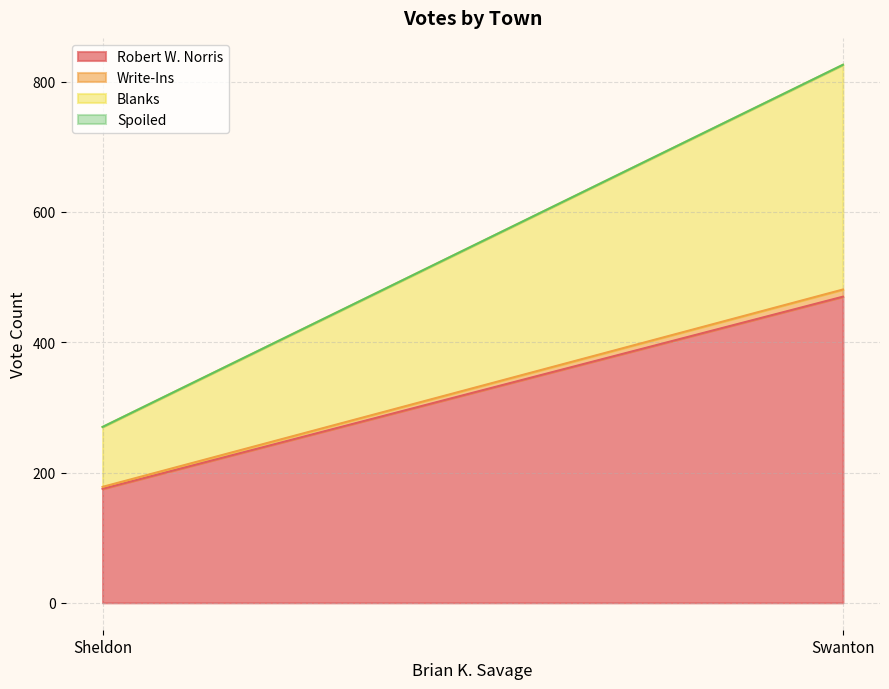

What is the label of the 1st point from the left?

Sheldon